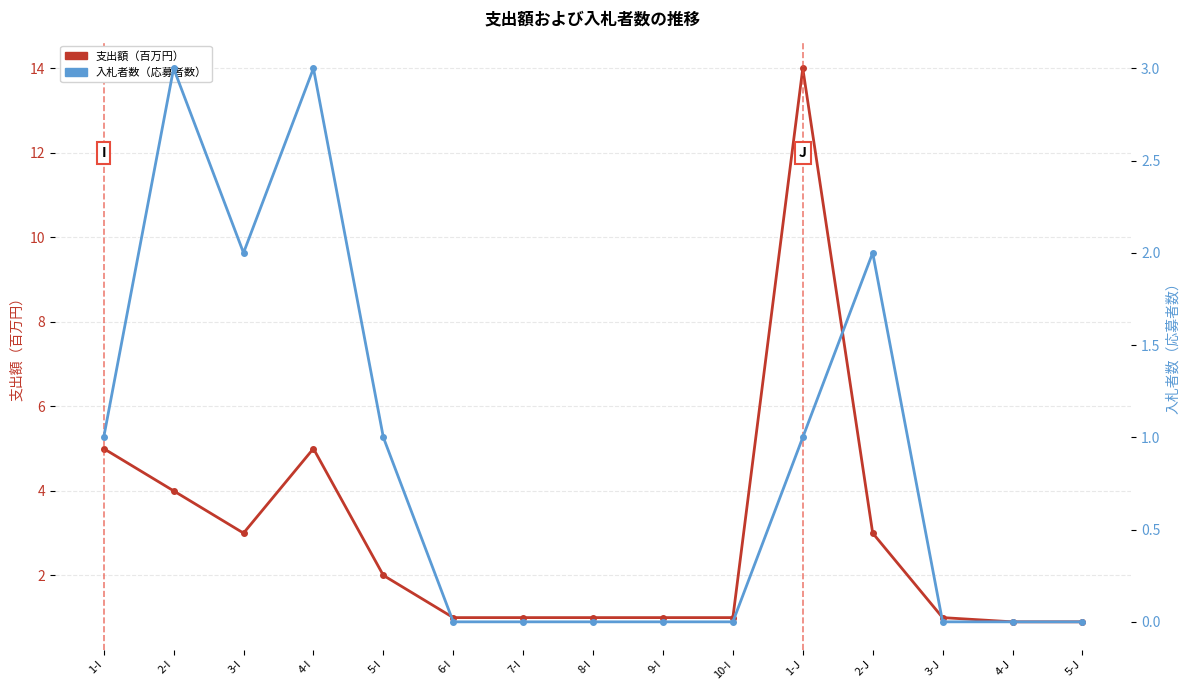

What is the minimum value for 支出額（百万円）?

0.9